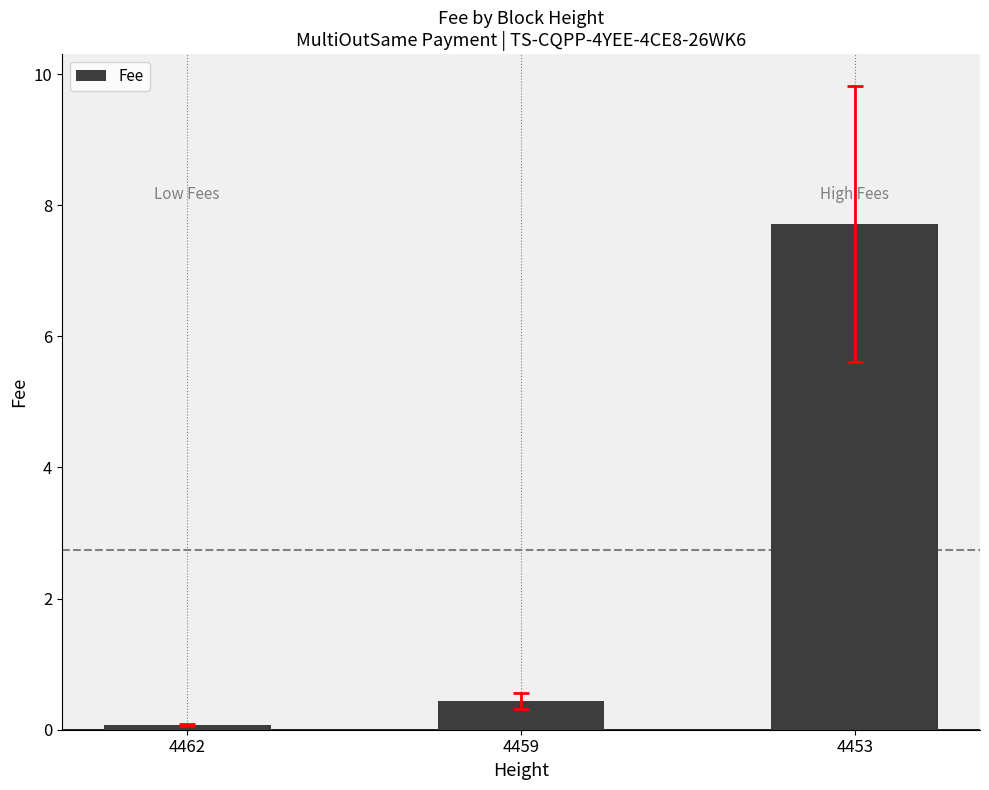

Reading left to right, transcribe all the data shown in this chart.

4462=0.1	4459=0.4	4453=7.7